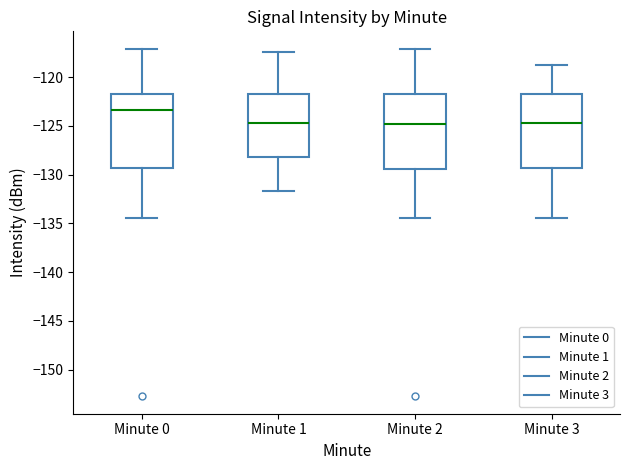

Reading left to right, read every box against the y-axis: the position of its median line, the range the box covers, and the ends of its whiskers. The values are not printed on the chart, so give them approximately, as read against the axis.

Minute 0: median -123.5, box -129.5 to -121.5, whiskers -134.5 to -117.0
Minute 1: median -124.5, box -128.0 to -121.5, whiskers -131.5 to -117.5
Minute 2: median -125.0, box -129.5 to -121.5, whiskers -134.5 to -117.0
Minute 3: median -124.5, box -129.5 to -122.0, whiskers -134.5 to -119.0